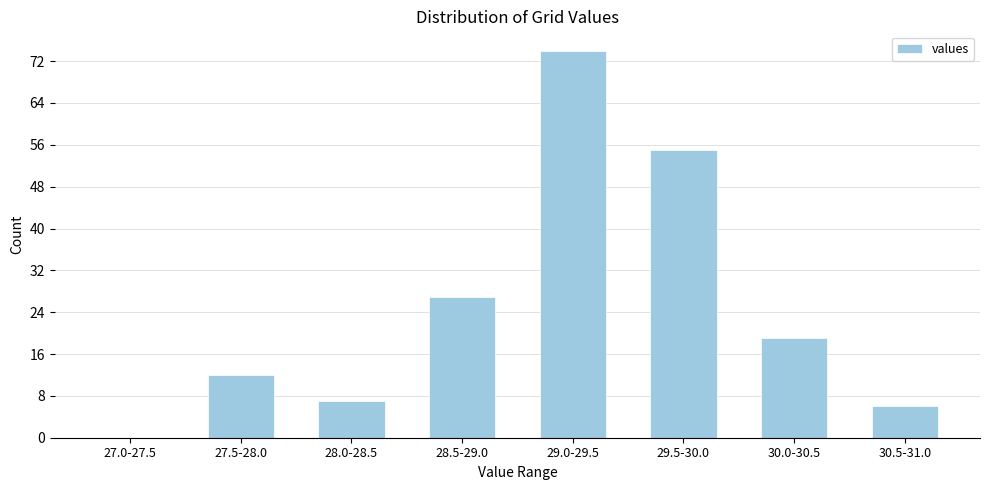

Reading left to right, what are all the values shown in this chart?

27.0-27.5=0	27.5-28.0=12	28.0-28.5=7	28.5-29.0=27	29.0-29.5=74	29.5-30.0=55	30.0-30.5=19	30.5-31.0=6